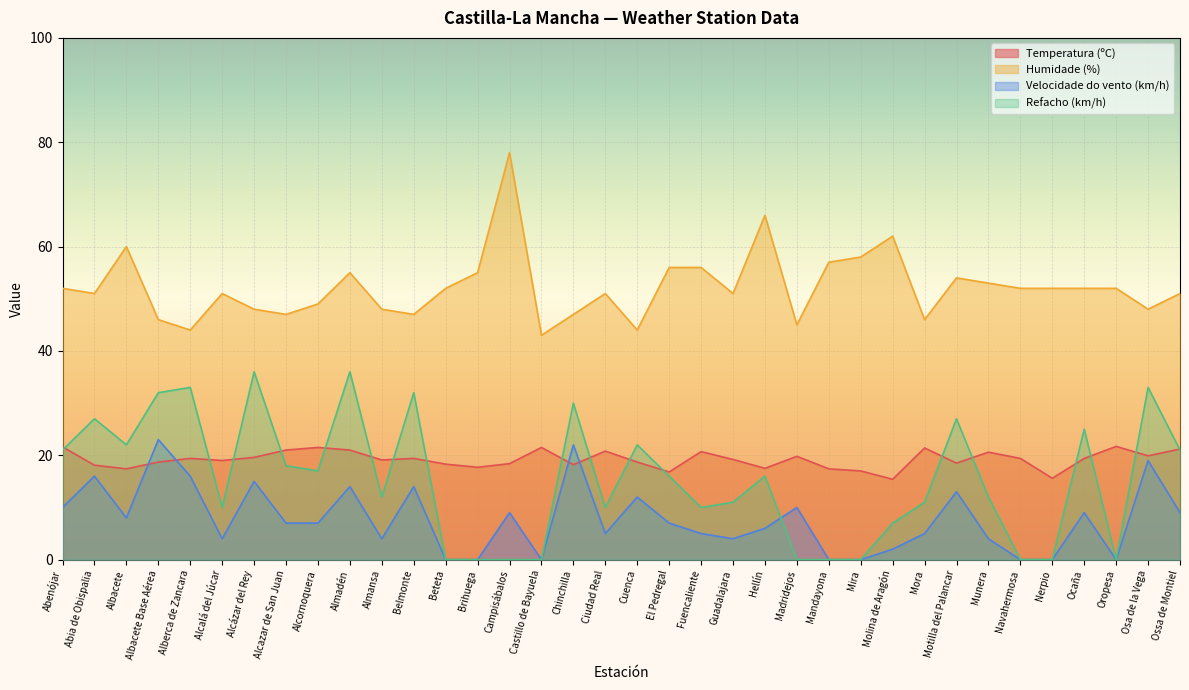

What are all the series names shown in the legend?

Temperatura (ºC), Humidade (%), Velocidade do vento (km/h), Refacho (km/h)